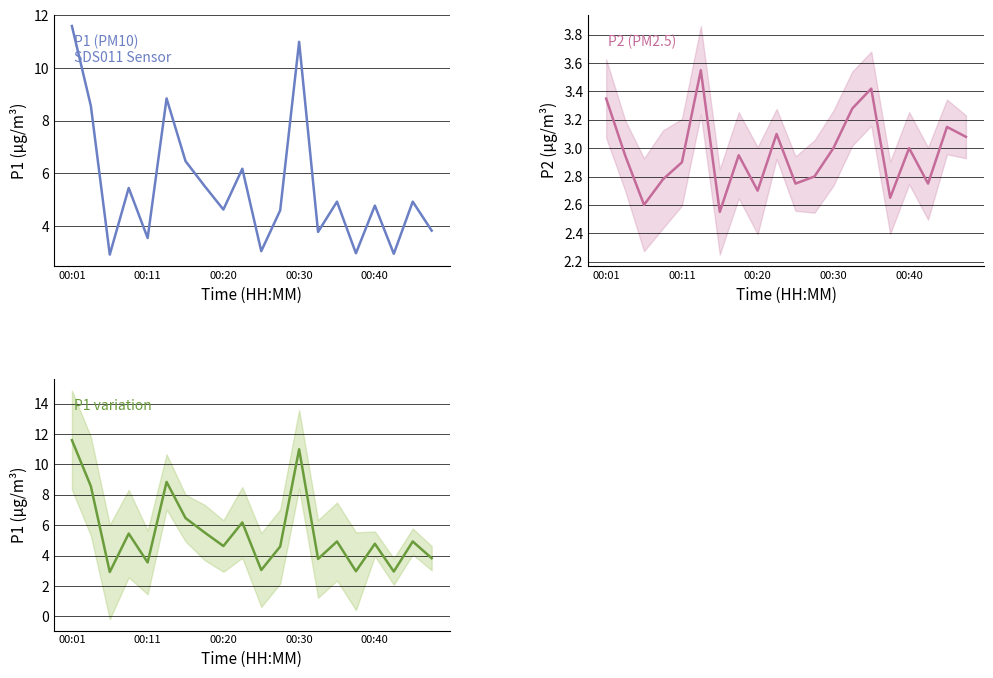

What is the highest value of the P2 (PM2.5) series?

3.5